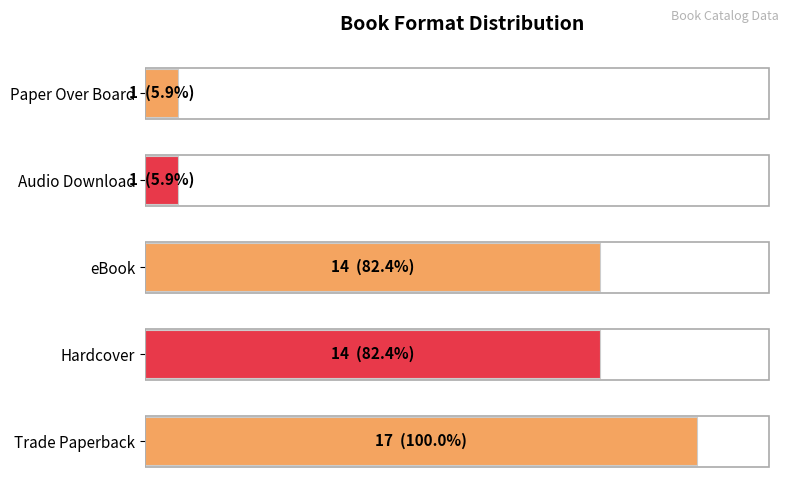

Does the chart contain any negative values?

No